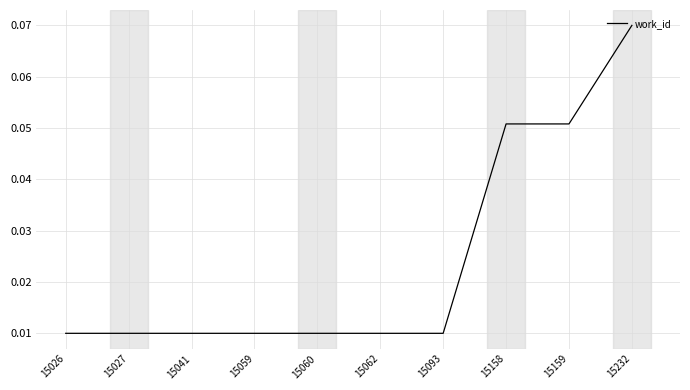

What is the change in value from 15060 to 15232?

+0.1